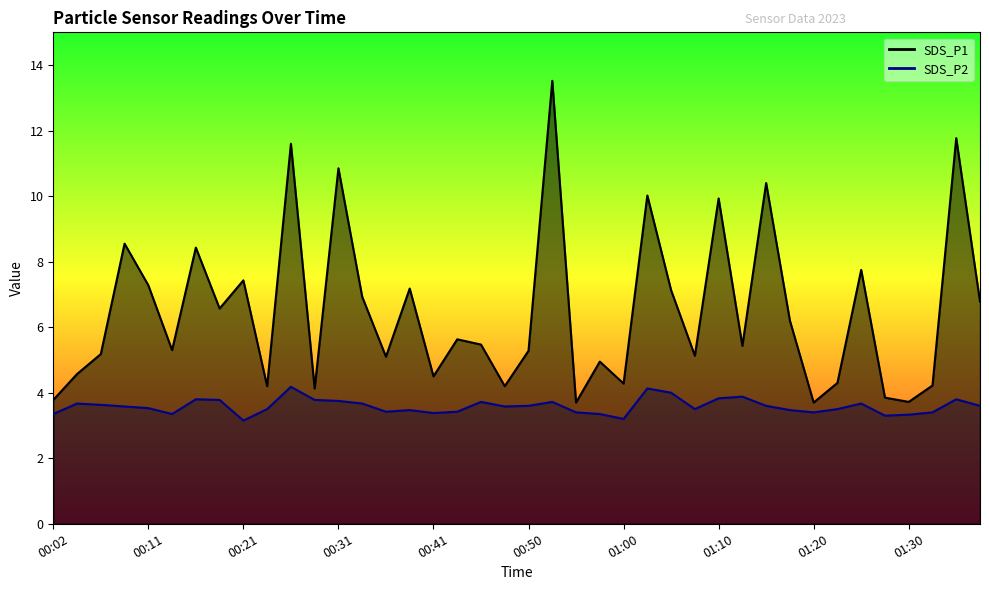

Which series has the widest spread of values?

SDS_P1